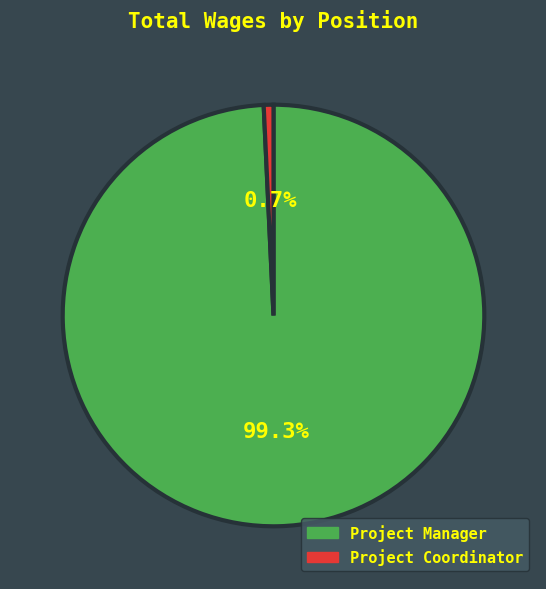

Between Project Manager and Project Coordinator, which is larger?

Project Manager